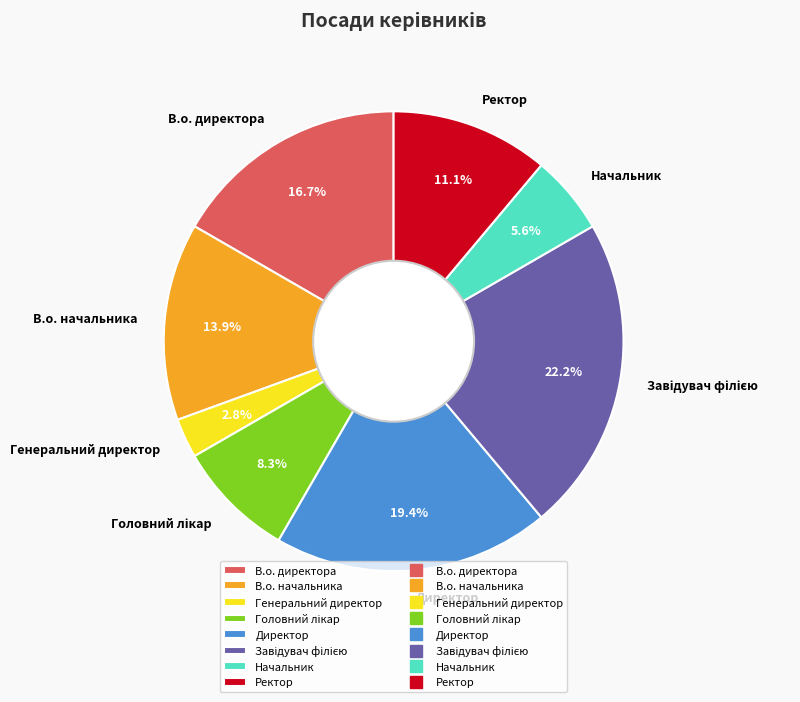

Between Начальник and В.о. начальника, which is larger?

В.о. начальника